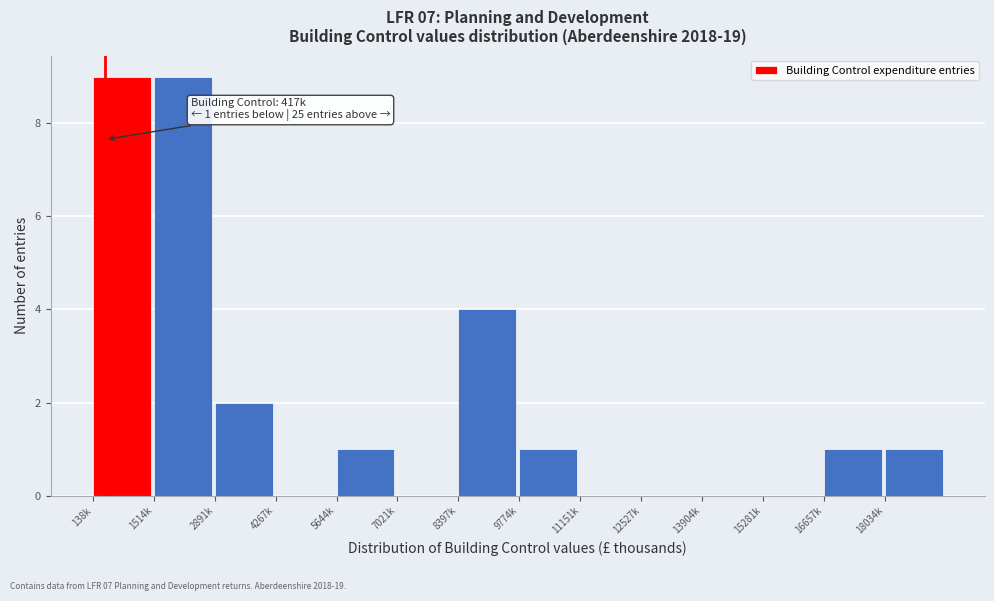

Reading right to left, transcribe all the data shown in this chart.

18034k=1	16657k=1	15281k=0	13904k=0	12527k=0	11151k=0	9774k=1	8397k=4	7021k=0	5644k=1	4267k=0	2891k=2	1514k=9	138k=9